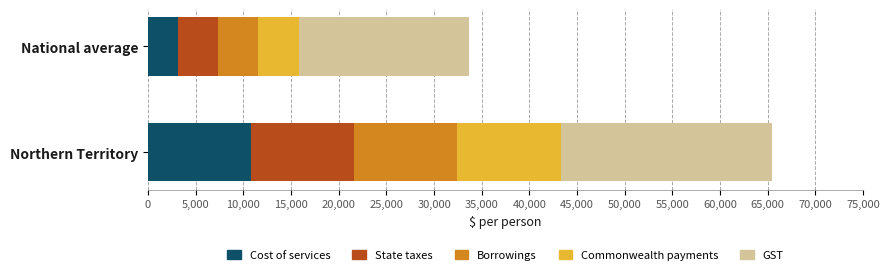

Read the Cost of services value at National average, to the nearest 50.

3200